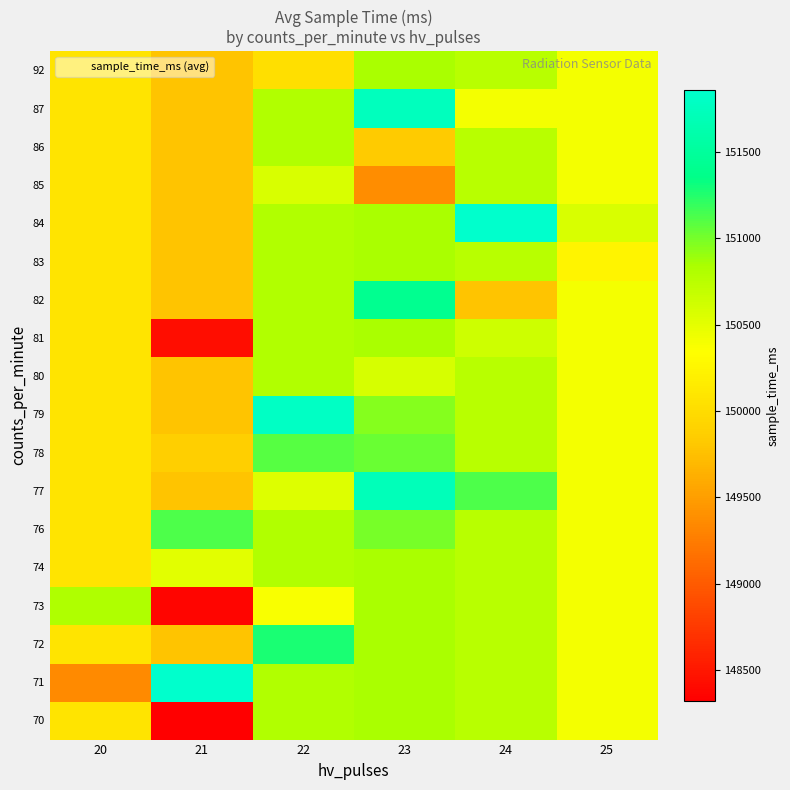

What is the maximum value shown in the chart?

151860.0